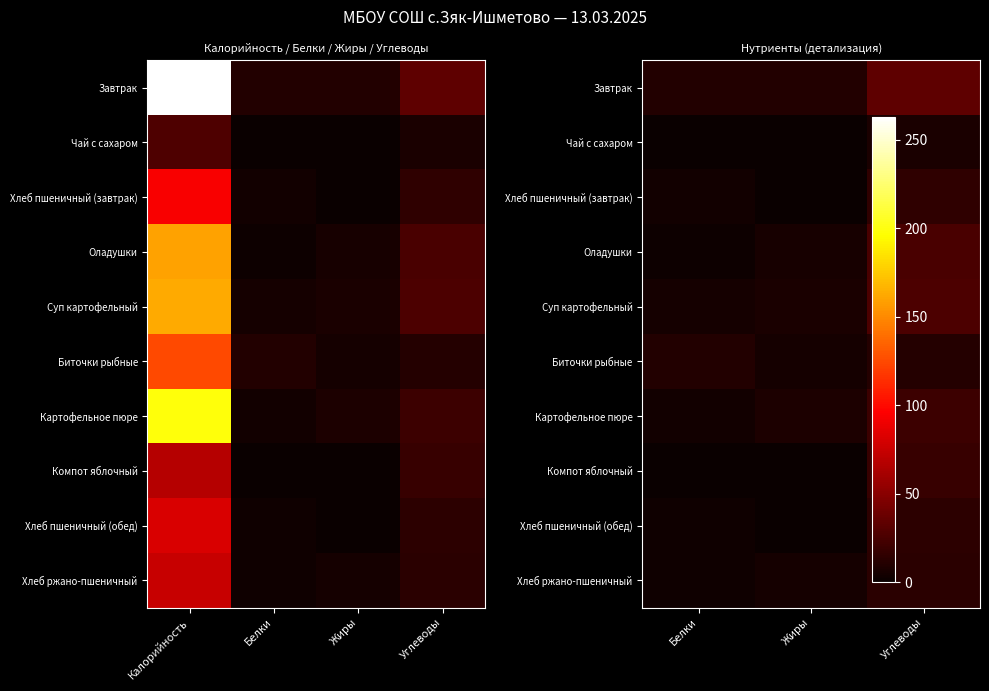

At Углеводы, list the series in order from largest to smallest.

Завтрак, Суп картофельный, Оладушки, Картофельное пюре, Компот яблочный, Хлеб пшеничный (завтрак), Хлеб пшеничный (обед), Хлеб ржано-пшеничный, Биточки рыбные, Чай с сахаром